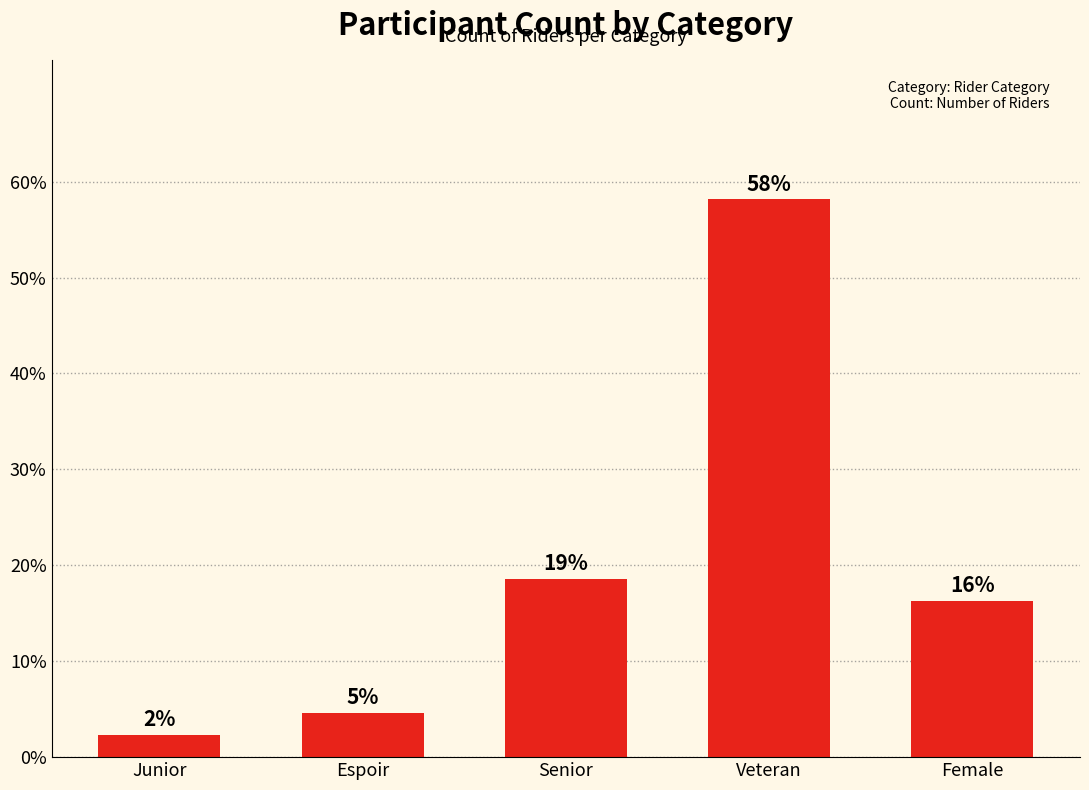

Does the chart contain any negative values?

No